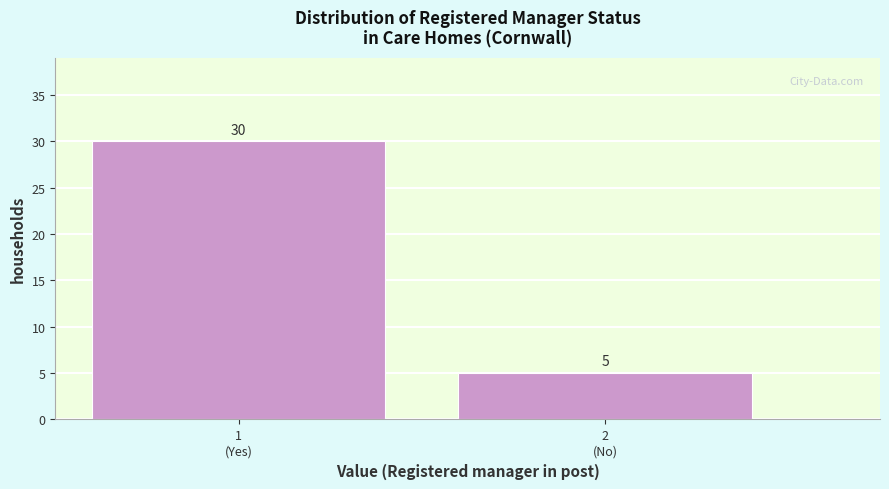

Reading left to right, list all the values displayed in this chart.

30	5